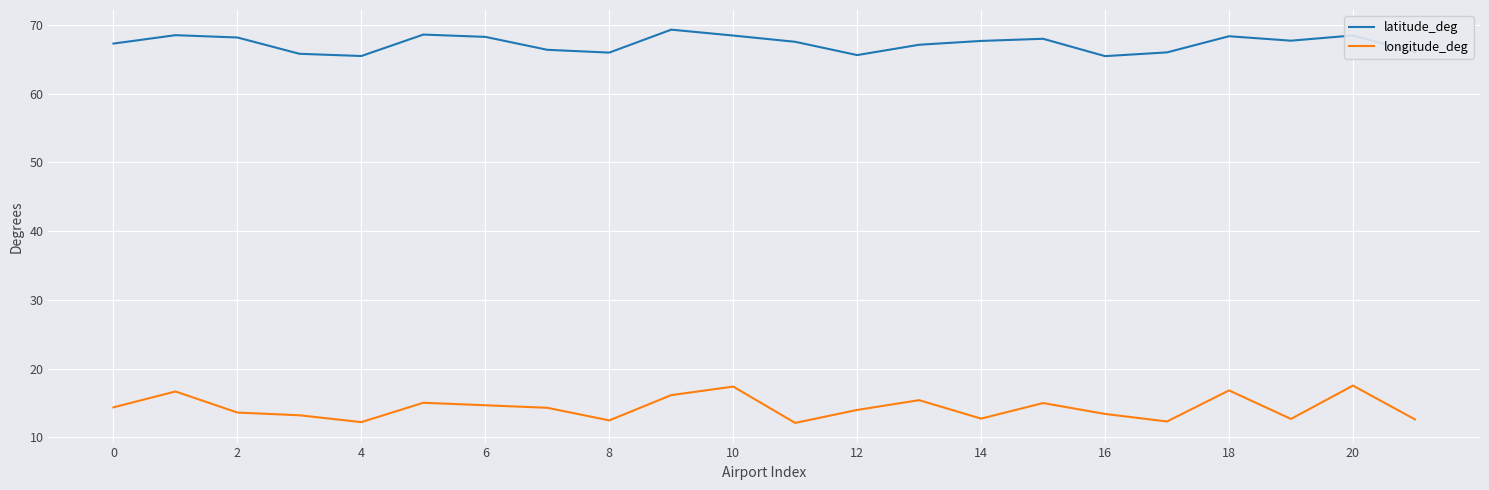

Rank the series by their maximum value, from highest to lowest.

latitude_deg, longitude_deg